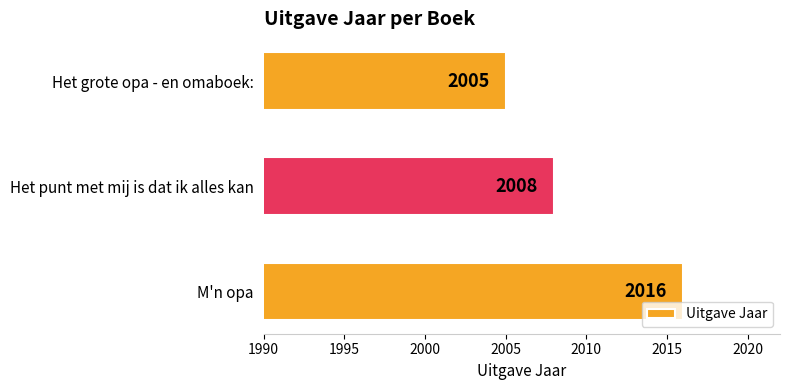

The chart shows a value of 2720 at Het grote opa - en omaboek:. True or false?

False